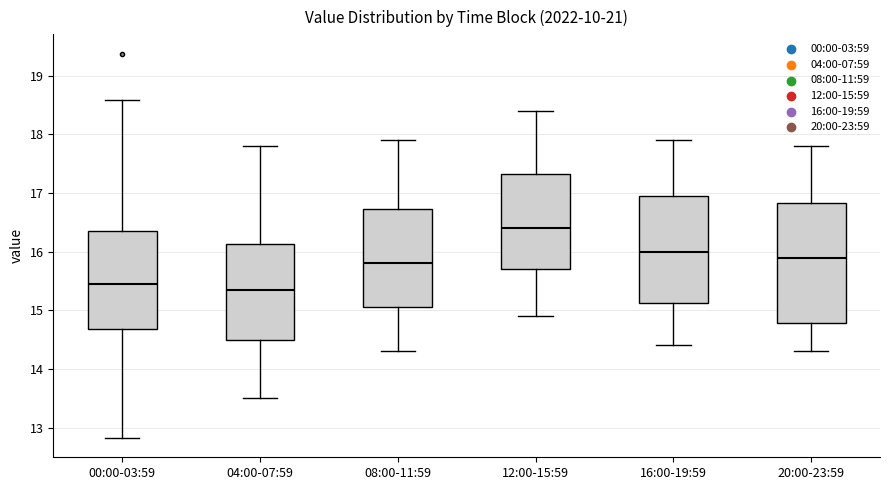

Comparing the boxes themselves (not the whiskers), which one is the tallest?

20:00-23:59